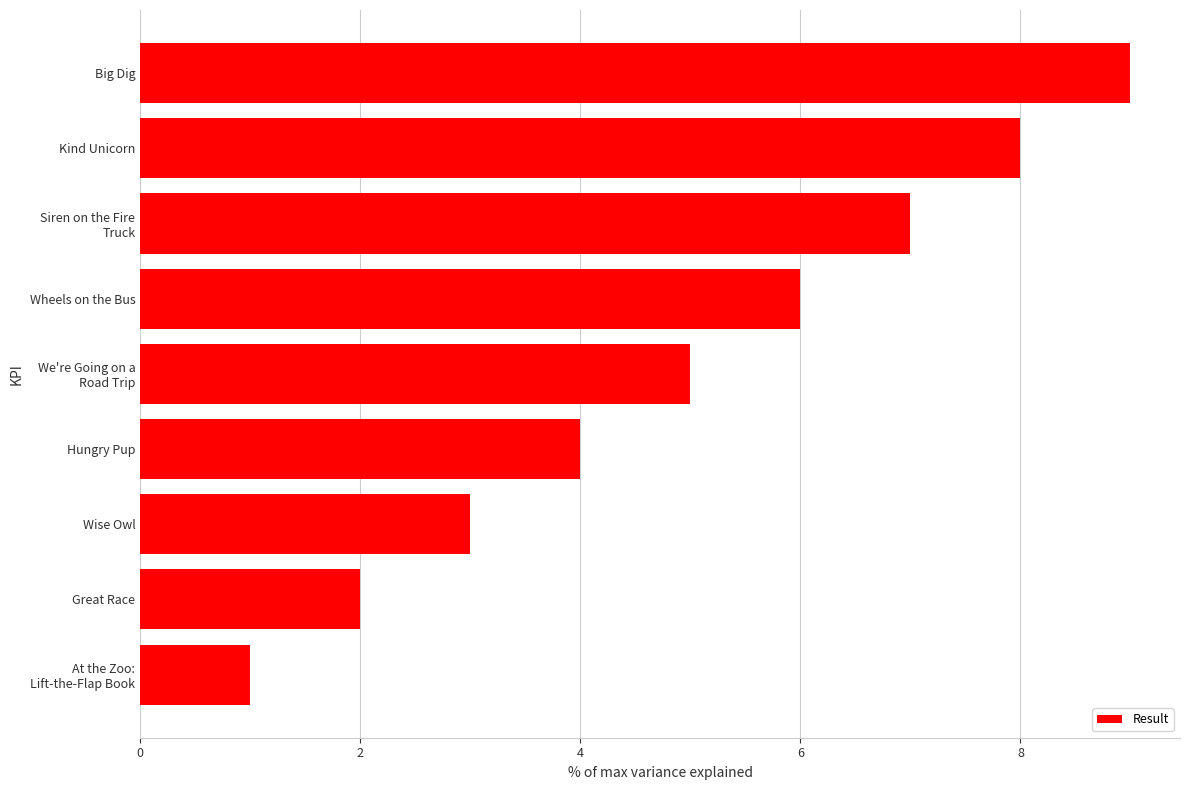

Does the chart contain stacked bars?

No